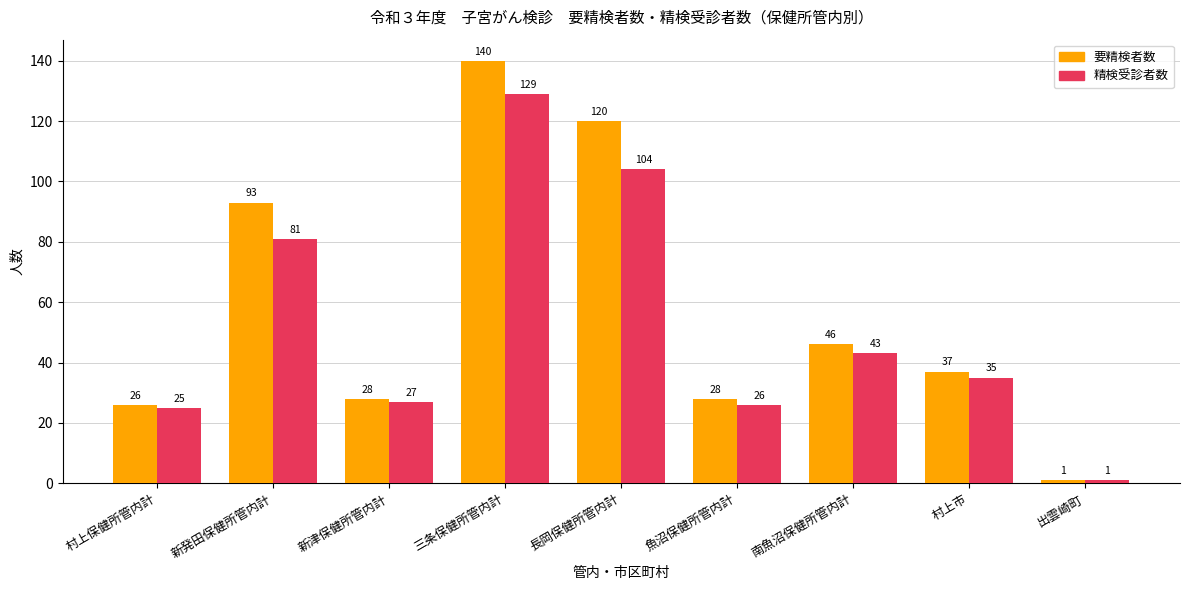

Reading right to left, list all the values displayed in this chart.

要精検者数: 1	37	46	28	120	140	28	93	26
精検受診者数: 1	35	43	26	104	129	27	81	25